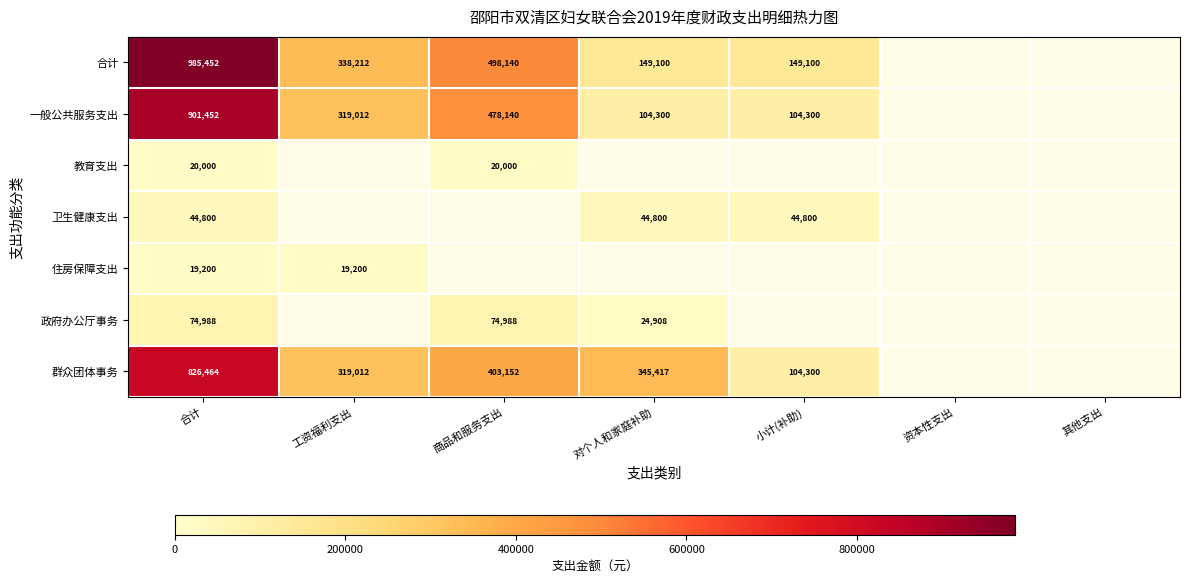

True or false: 群众团体事务 has a value of 104300 at 小计(补助).

True